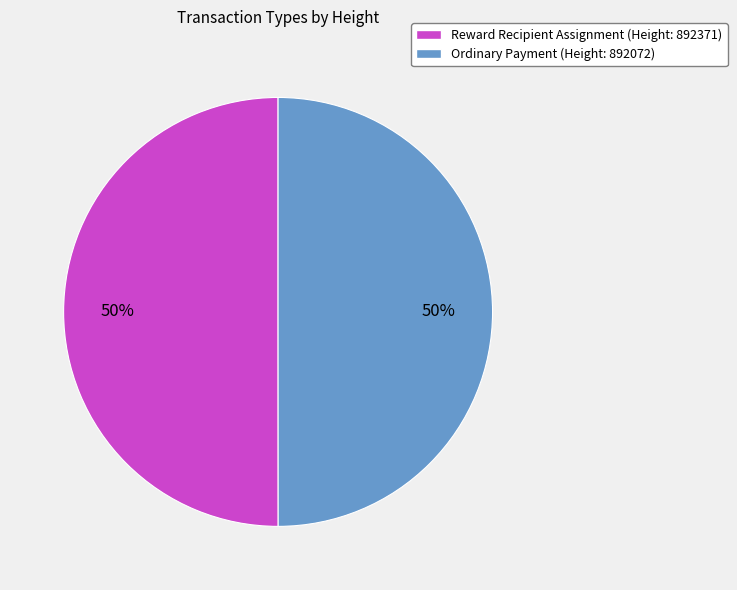

What percentage is the Reward Recipient Assignment (Height: 892371) slice, to the nearest percent?

50%